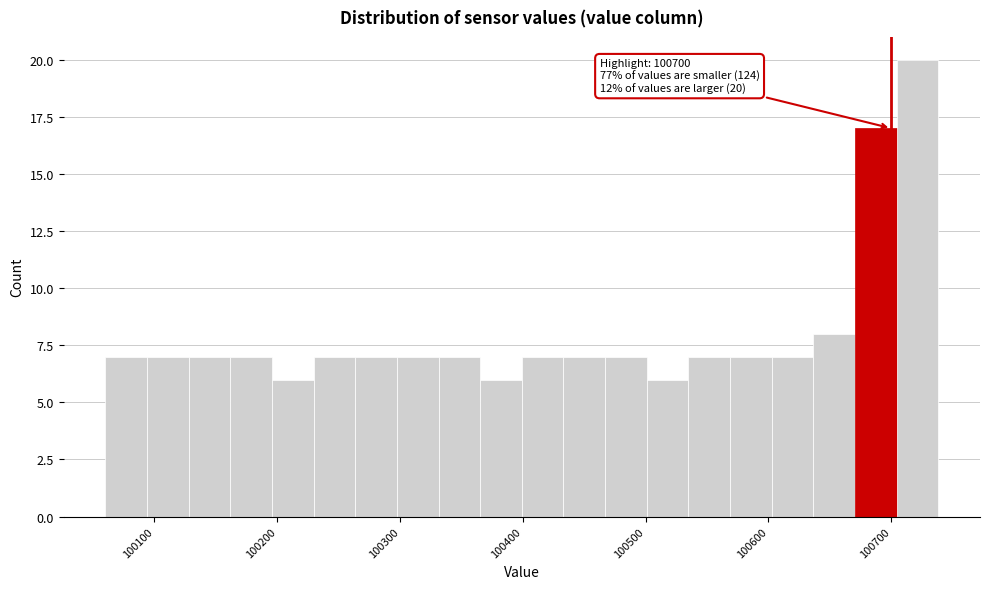

Read against the x-axis, roughly where is the centre of the tallest bar?

100720